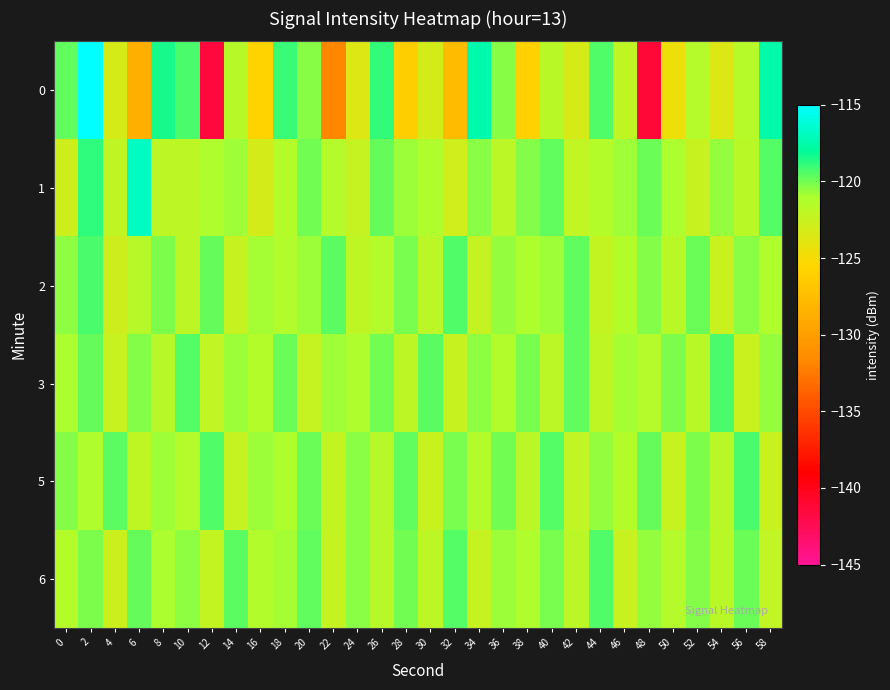

What is the total value across all series at 48?

-743.3